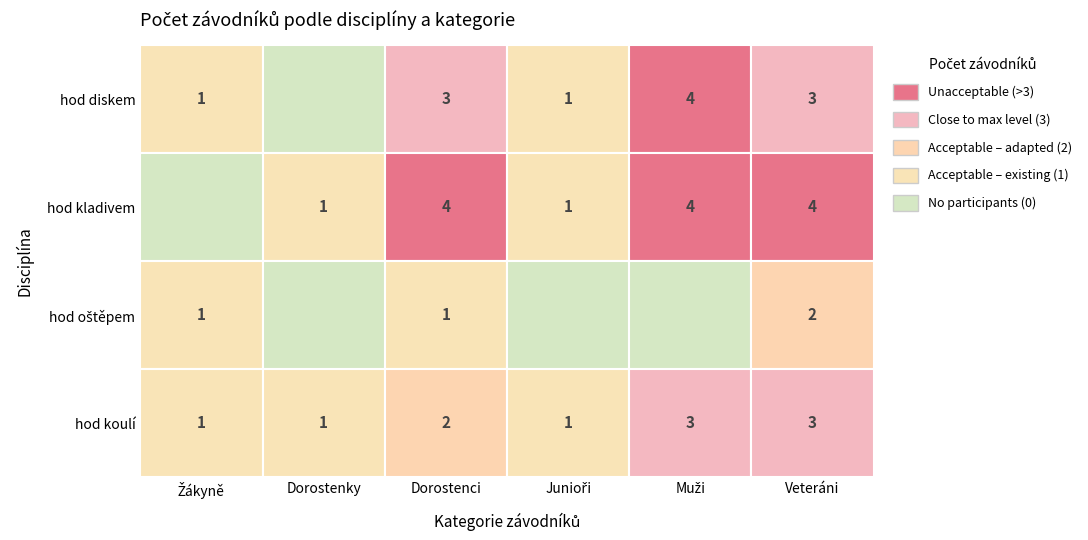

The value of hod kladivem at Muži is 4. True or false?

True